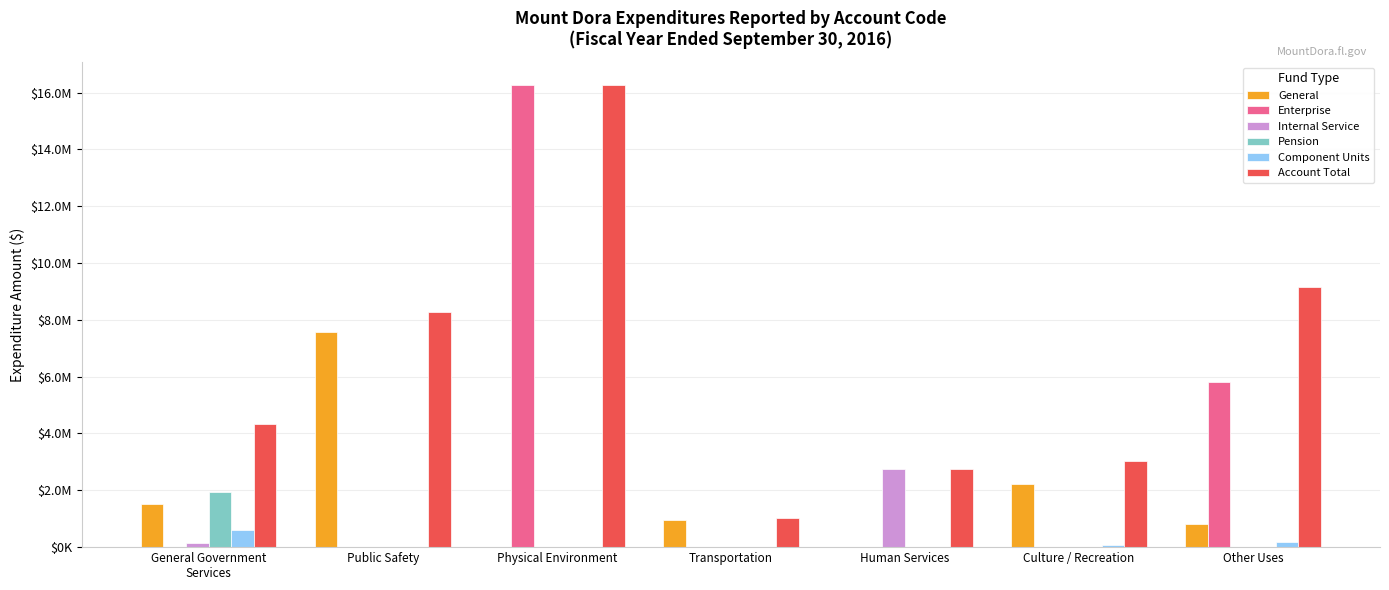

What are all the series names shown in the legend?

General, Enterprise, Internal Service, Pension, Component Units, Account Total